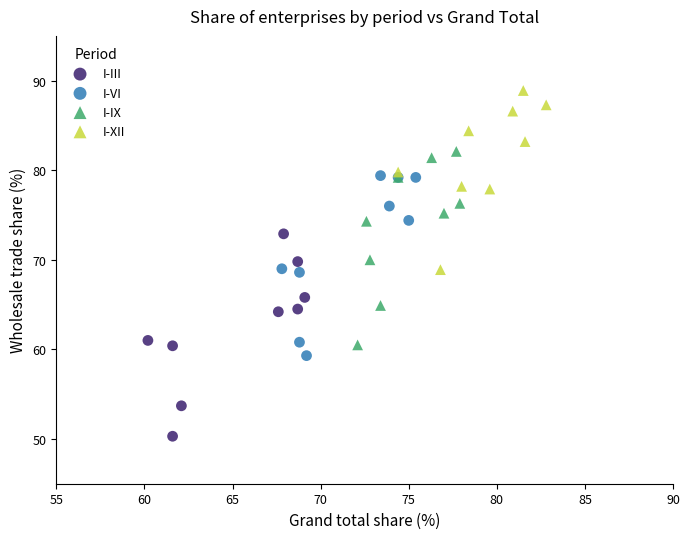

Which series has the widest spread of Y values?

I-III